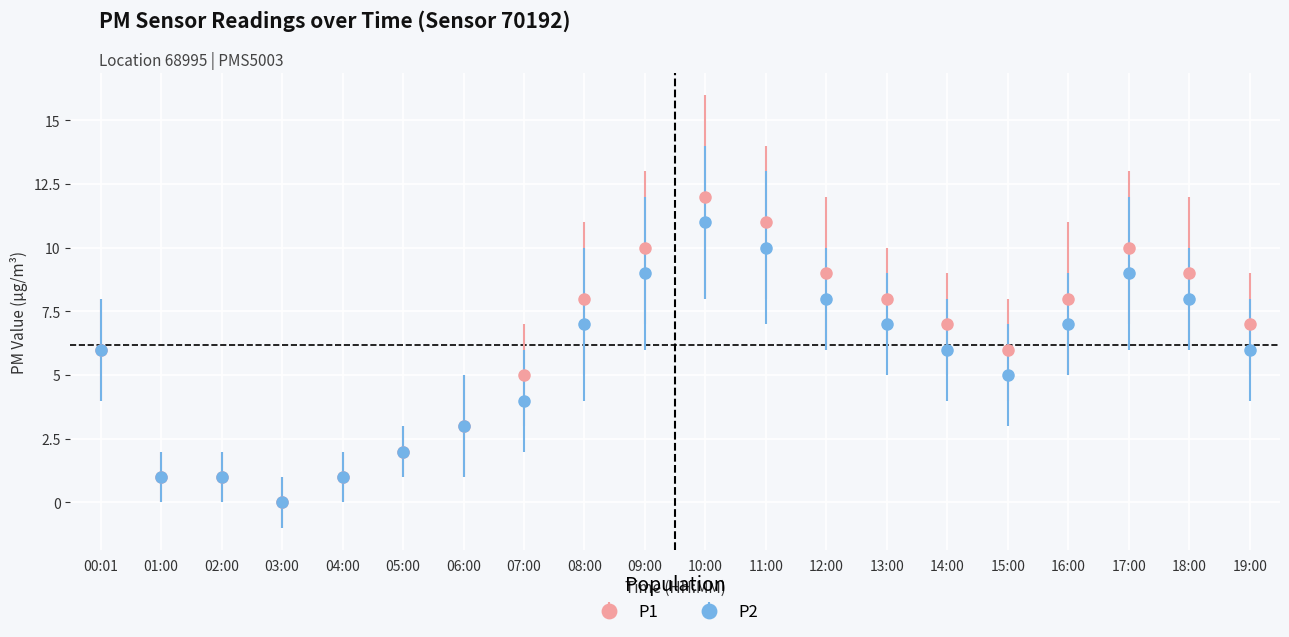

Is this an area chart (filled region under the line)?

No